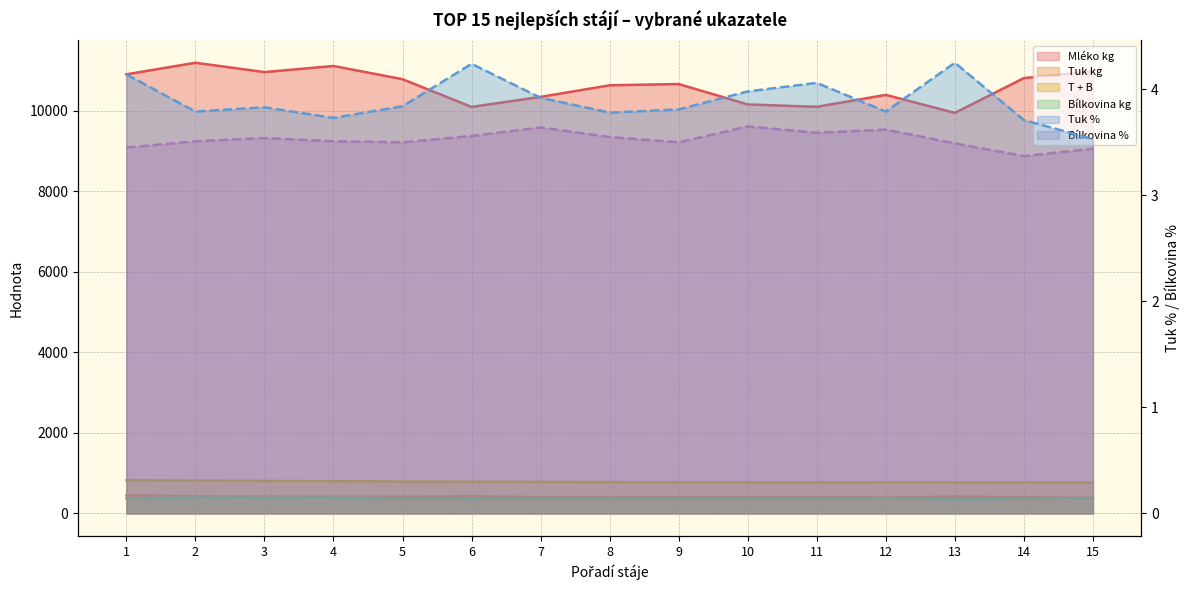

True or false: Tuk kg and Bílkovina % intersect in this chart.

False